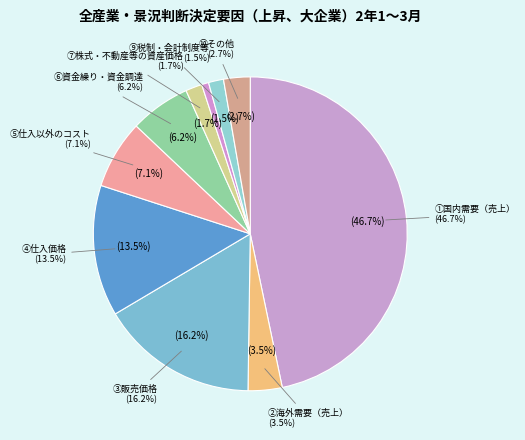

To the nearest percent, what percentage of the pie is ②海外需要（売上）?

4%